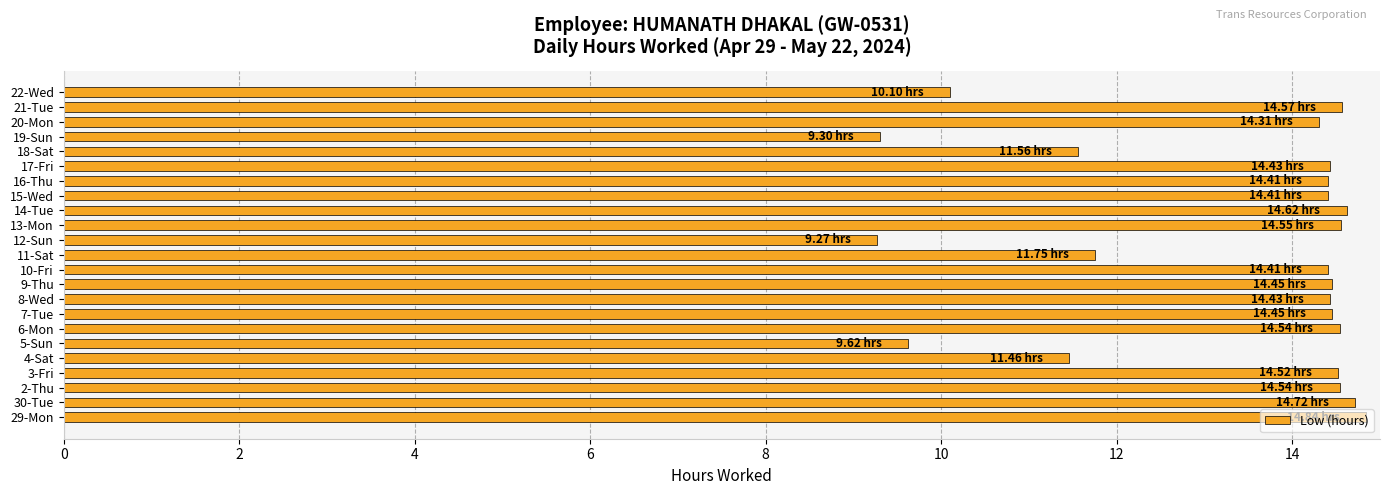

Between 22-Wed and 21-Tue, which is larger?

21-Tue